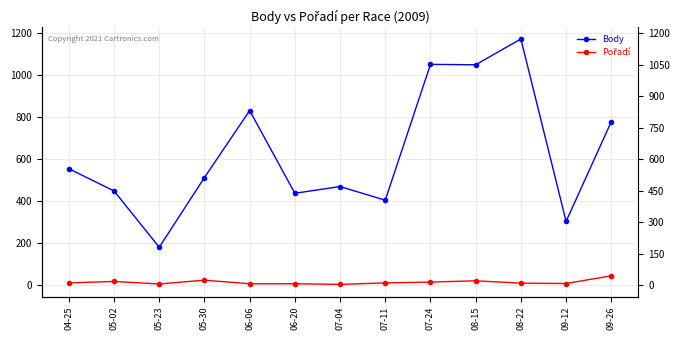

Which category has the lowest value across all series?

07-04